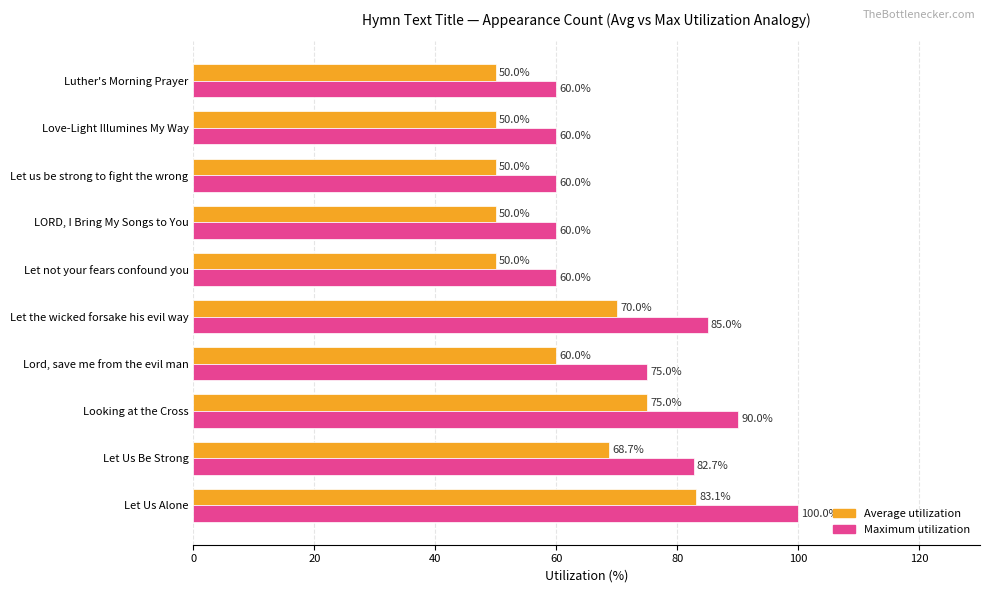

What is the maximum value shown in the chart?

100.0